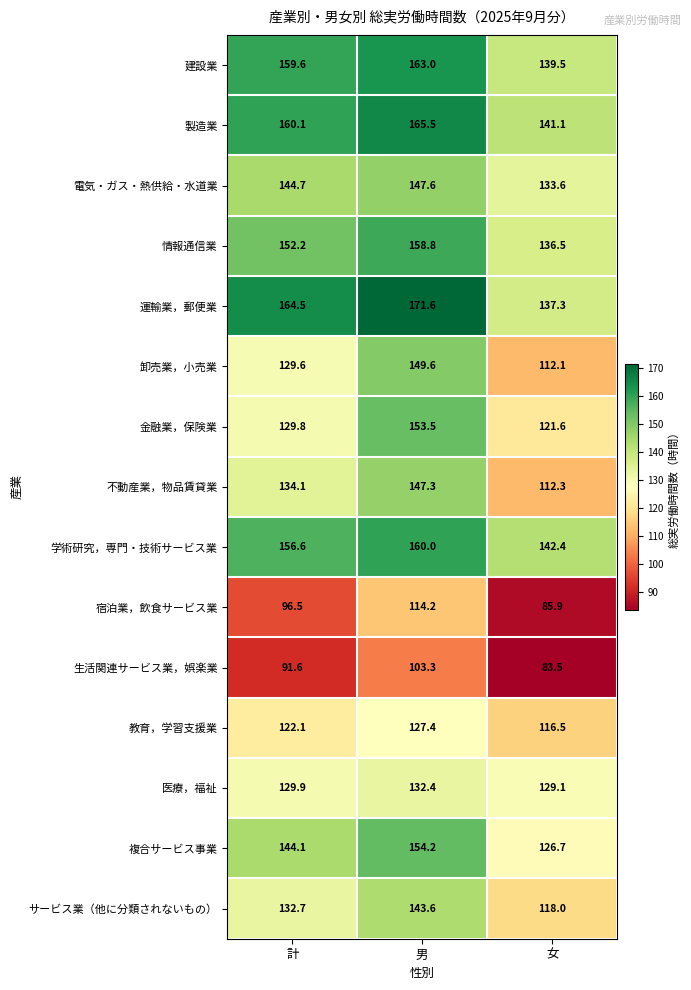

Which series has the largest total across all categories?

運輸業，郵便業